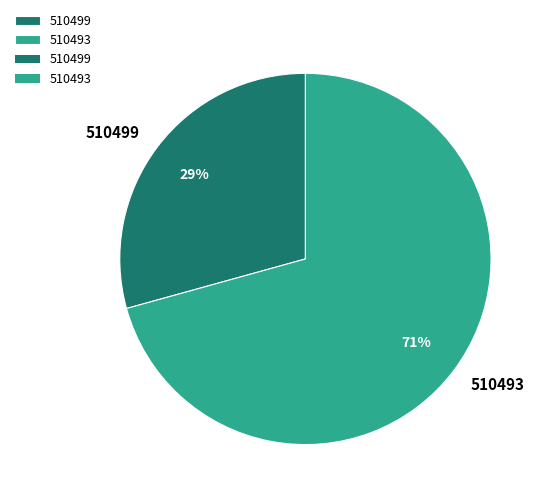

True or false: 510499 accounts for 17% of the total.

False